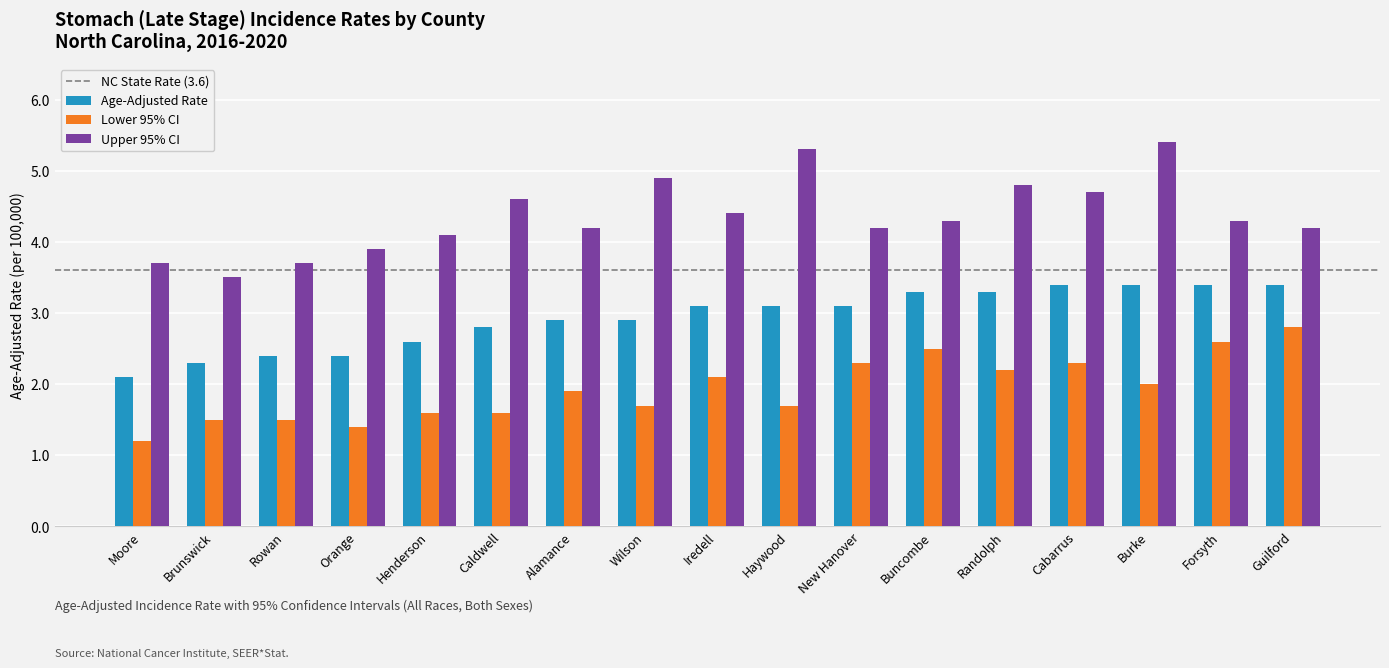

Rank the series at Haywood from highest to lowest value.

Upper 95% CI, Age-Adjusted Rate, Lower 95% CI